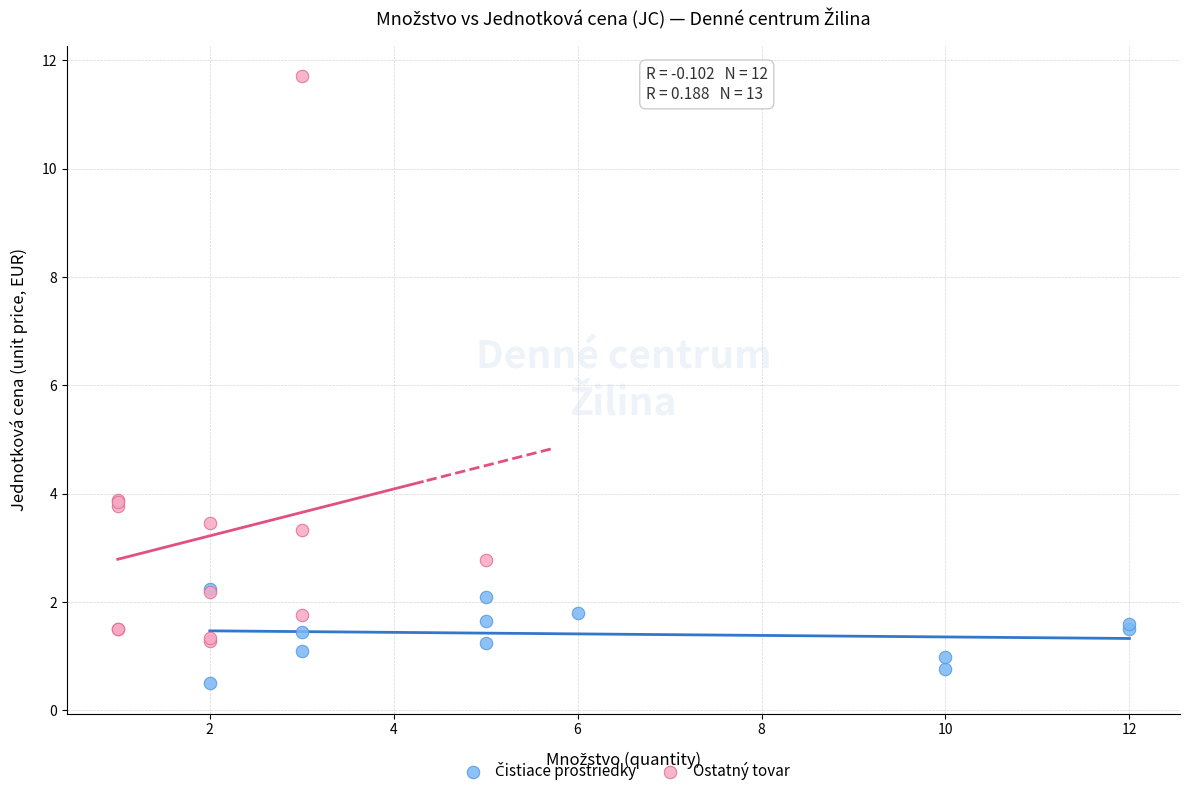

Which series has the largest Y range (max minus min)?

Ostatný tovar